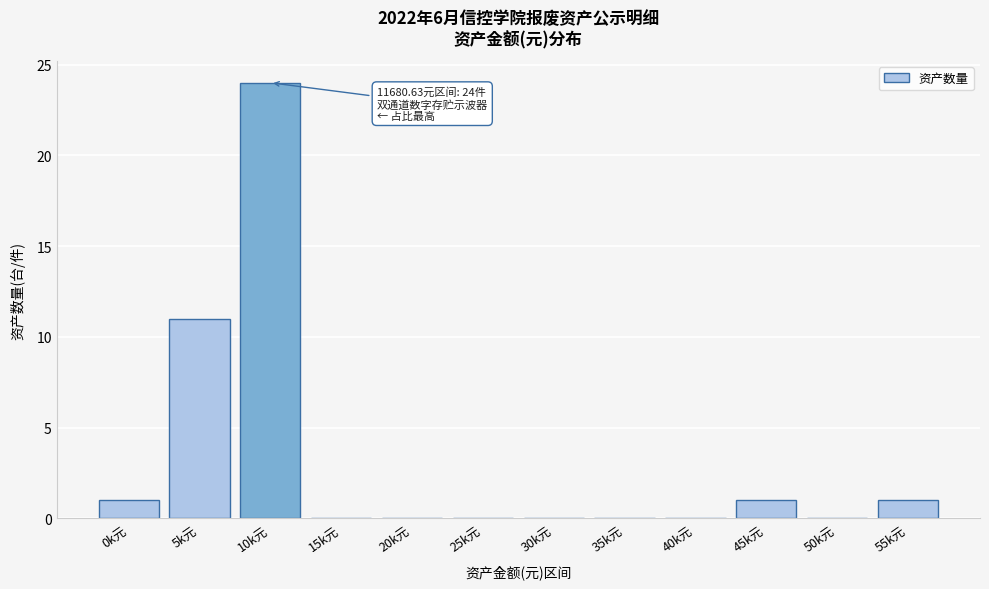

Reading left to right, what are all the values shown in this chart?

0k元=1	5k元=11	10k元=24	15k元=0	20k元=0	25k元=0	30k元=0	35k元=0	40k元=0	45k元=1	50k元=0	55k元=1